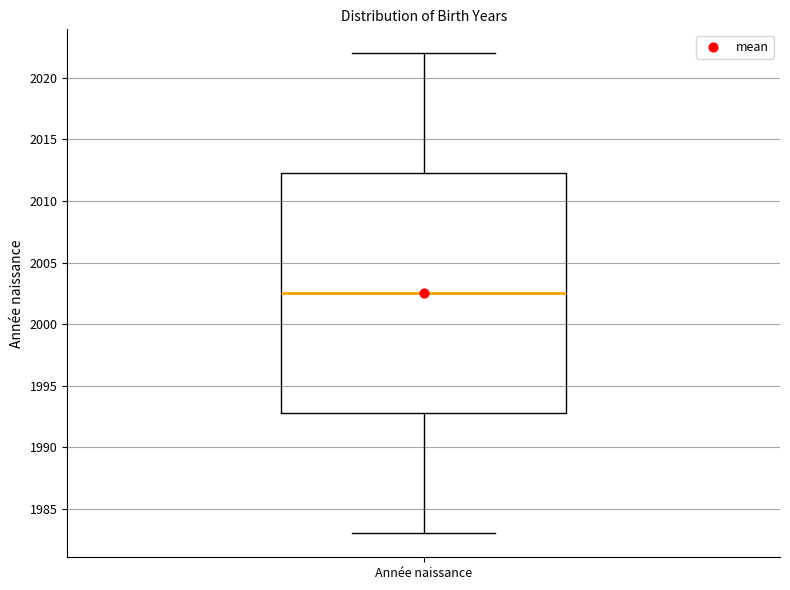

Transcribe this box plot: give where the median line is, the range the box spans, and where the two whiskers end, as read against the y-axis. The values are not printed on the chart, so give them approximately, as read against the axis.

median 2002.5, box 1993.0 to 2012.5, whiskers 1983.0 to 2022.0